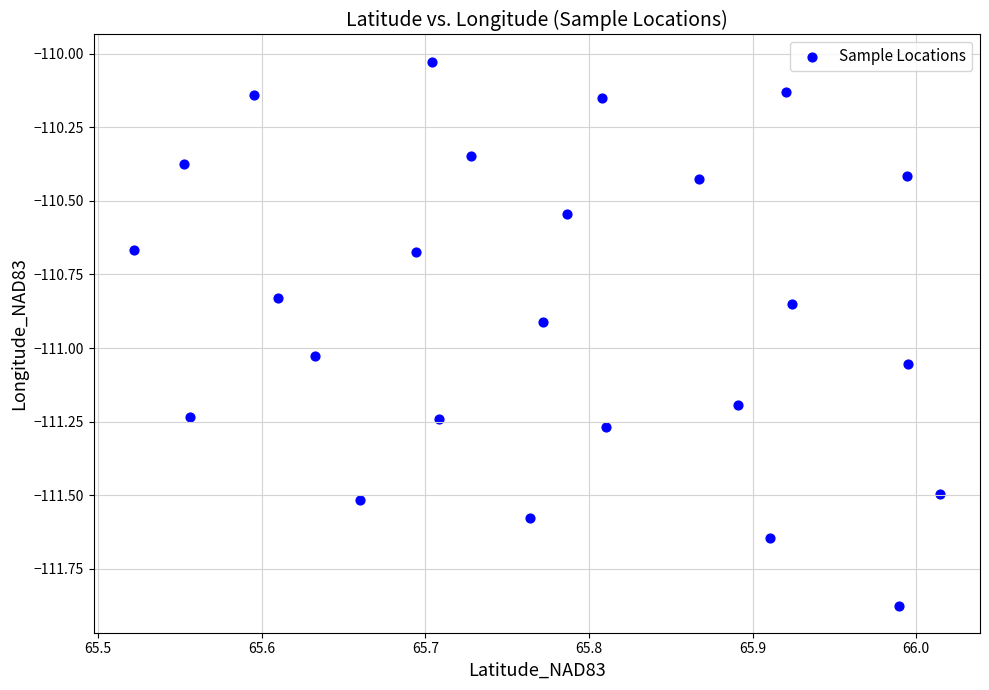

What is the range of X values (max minus min)?

0.5